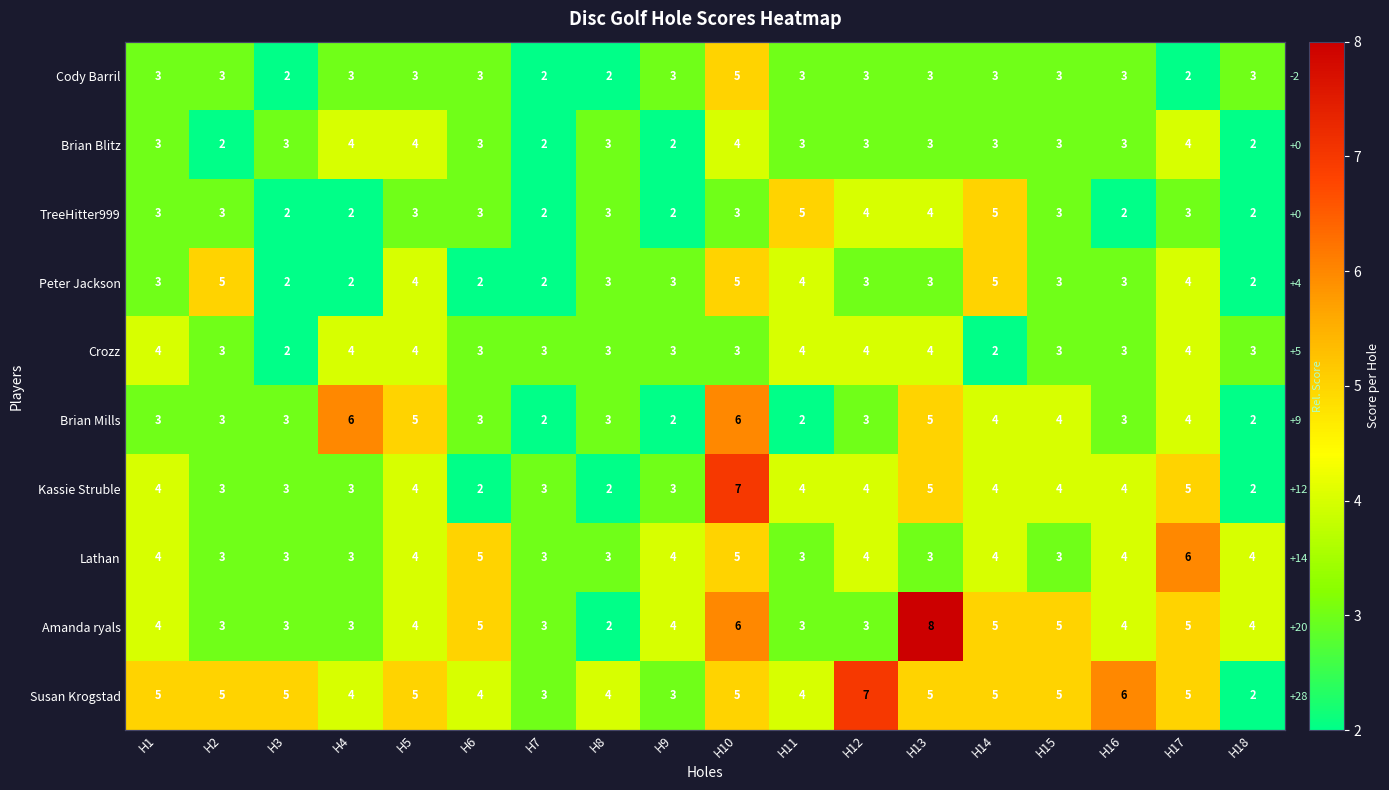

Rank the series by their maximum value, from lowest to highest.

Brian Blitz, Crozz, Cody Barril, TreeHitter999, Peter Jackson, Brian Mills, Lathan, Kassie Struble, Susan Krogstad, Amanda ryals